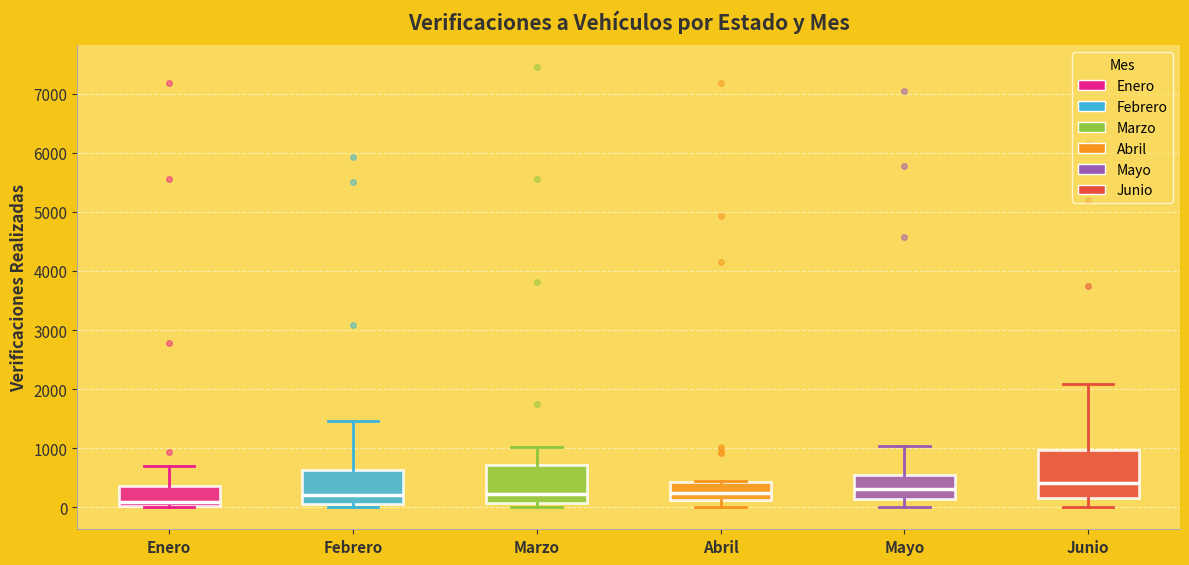

Which box's median line is the highest?

Junio